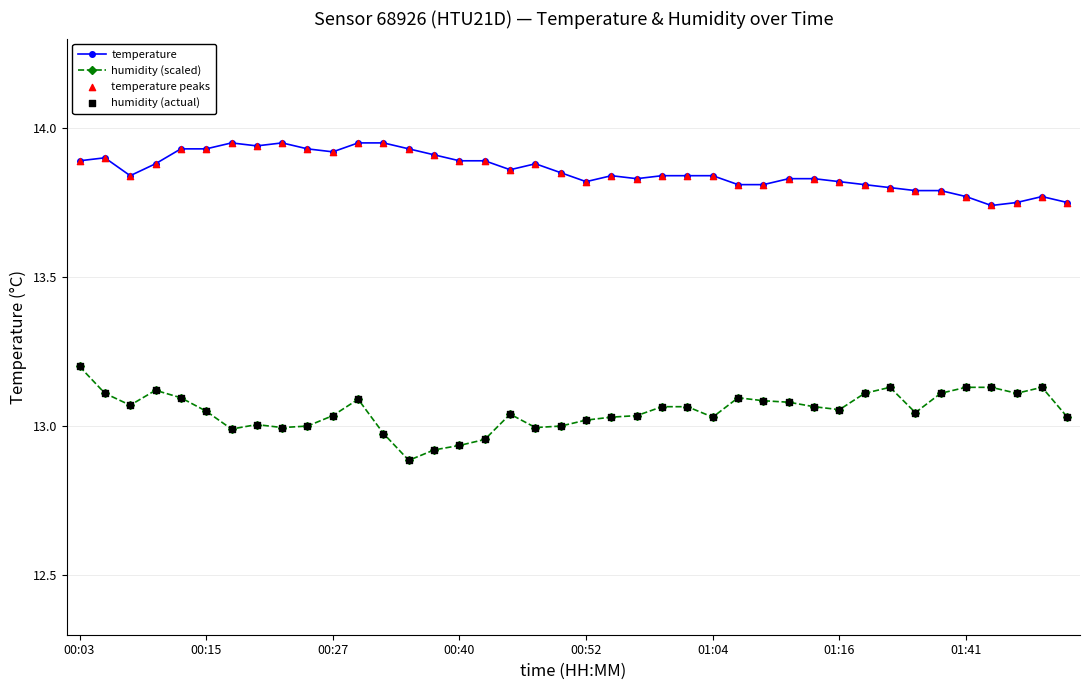

True or false: humidity (scaled) has more than 2 interior local peaks.

True